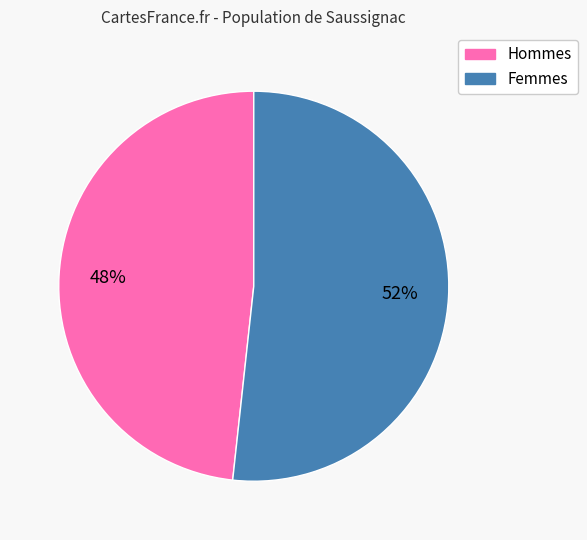

To the nearest percent, what is the average slice percentage?

50%